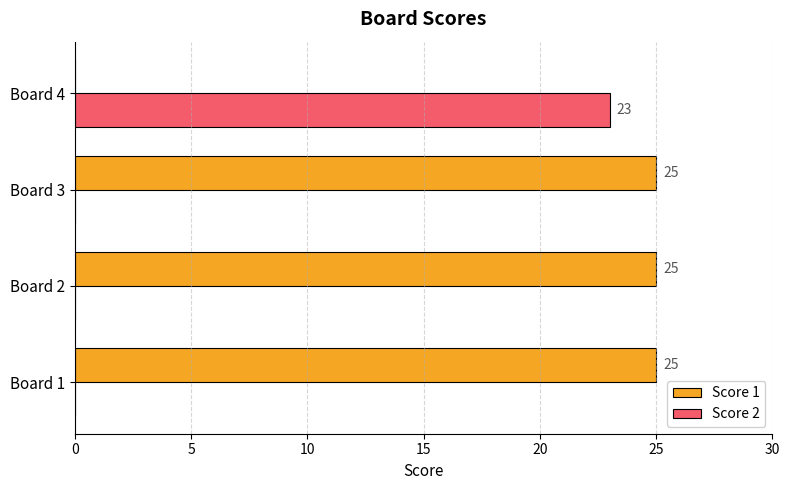

Is it true that Score 1 equals 0 at Board 4?

True